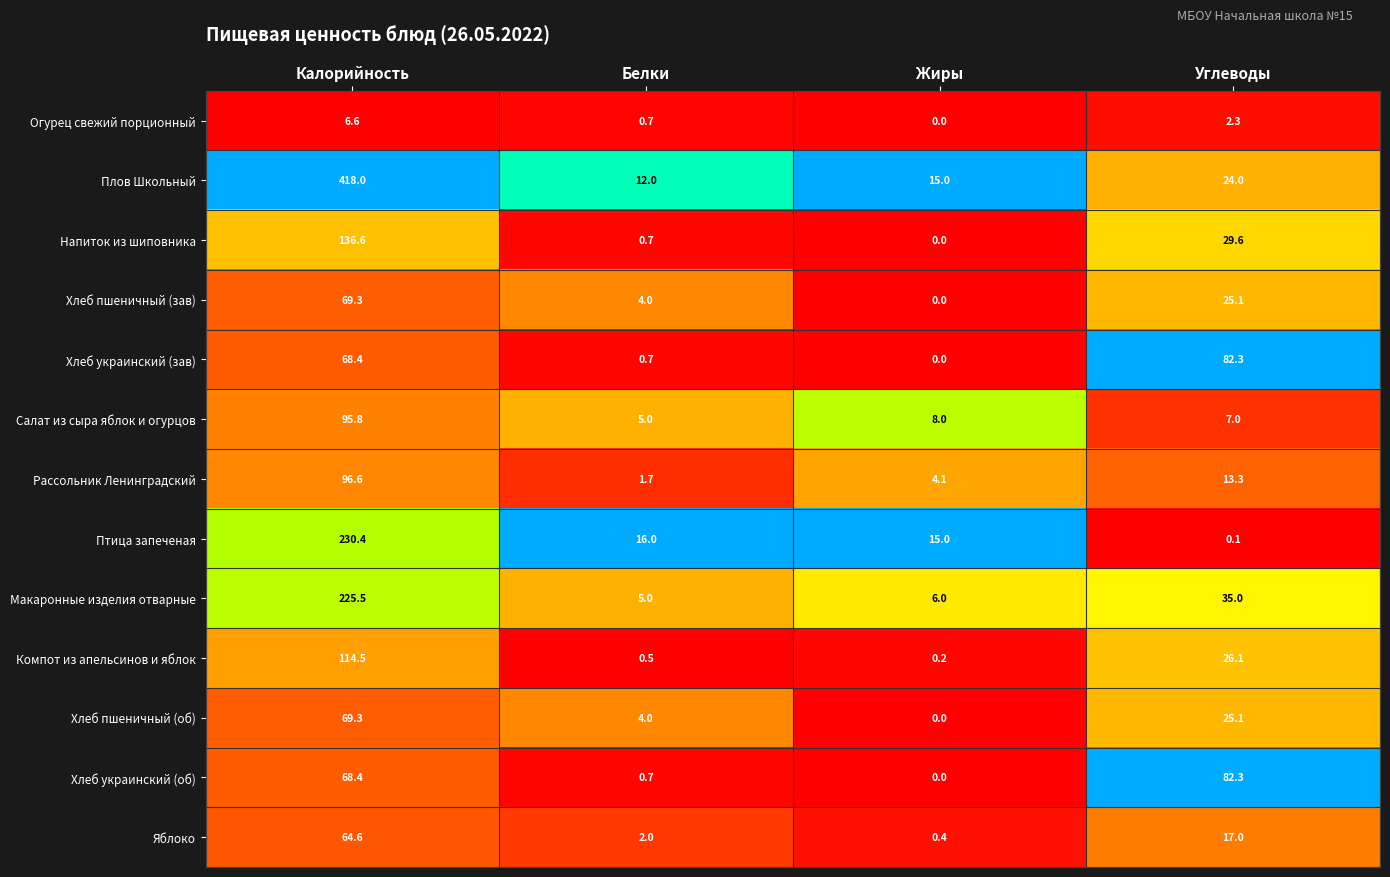

Is it true that Рассольник Ленинградский equals 13.3 at Углеводы?

True